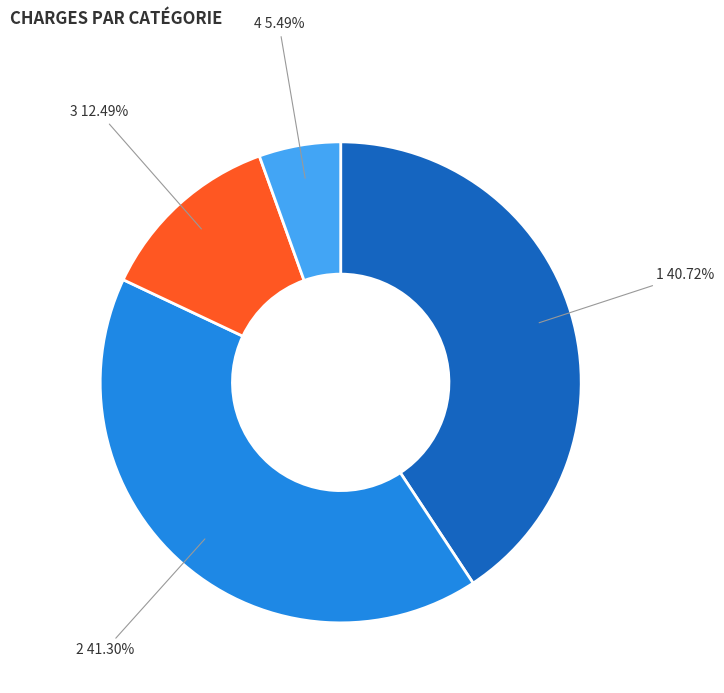

Does any single category account for the majority?

No